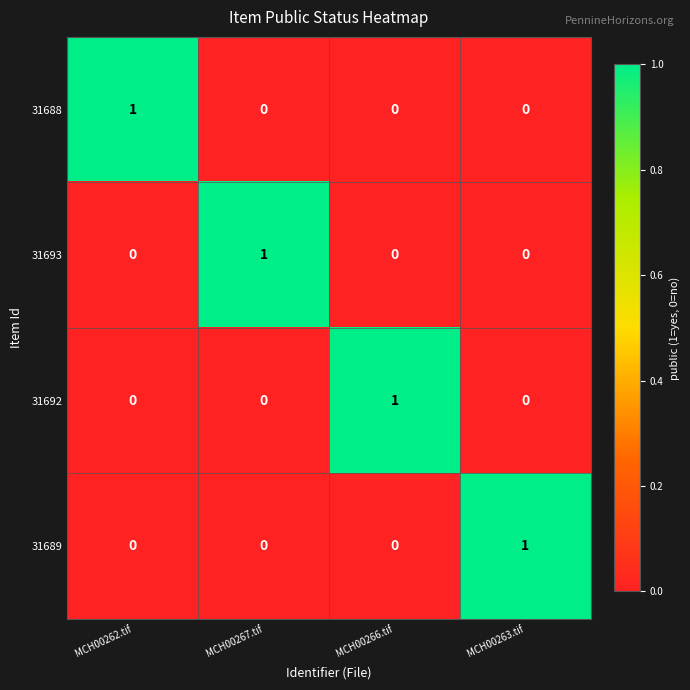

Reading left to right, list all the values displayed in this chart.

31688: MCH00262.tif=1	MCH00267.tif=0	MCH00266.tif=0	MCH00263.tif=0
31693: MCH00262.tif=0	MCH00267.tif=1	MCH00266.tif=0	MCH00263.tif=0
31692: MCH00262.tif=0	MCH00267.tif=0	MCH00266.tif=1	MCH00263.tif=0
31689: MCH00262.tif=0	MCH00267.tif=0	MCH00266.tif=0	MCH00263.tif=1